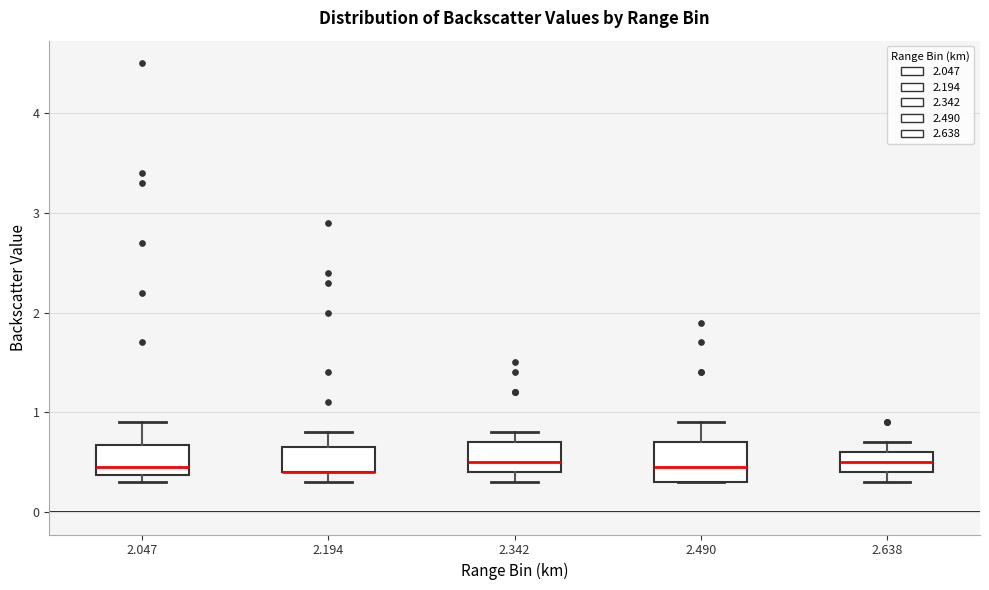

Reading left to right, transcribe this box plot: for each box, give where its median line is, the range the box spans, and where its two whiskers end, as read against the y-axis. The values are not printed on the chart, so give them approximately, as read against the axis.

2.047: median 0.5, box 0.4 to 0.7, whiskers 0.3 to 0.9
2.194: median 0.4 (drawn on the box's lower edge), box 0.4 to 0.7, whiskers 0.3 to 0.8
2.342: median 0.5, box 0.4 to 0.7, whiskers 0.3 to 0.8
2.490: median 0.5, box 0.3 to 0.7, whiskers 0.3 to 0.9
2.638: median 0.5, box 0.4 to 0.6, whiskers 0.3 to 0.7